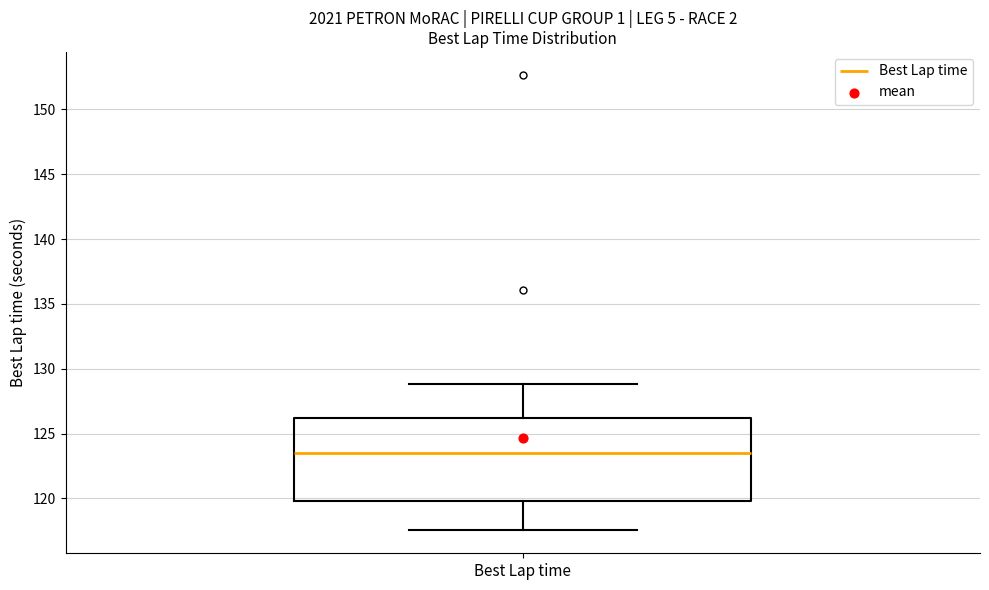

Where does the lower whisker of the box for Best Lap time end on the y-axis? The values are not printed on the chart, so give them approximately, as read against the axis.

117.5